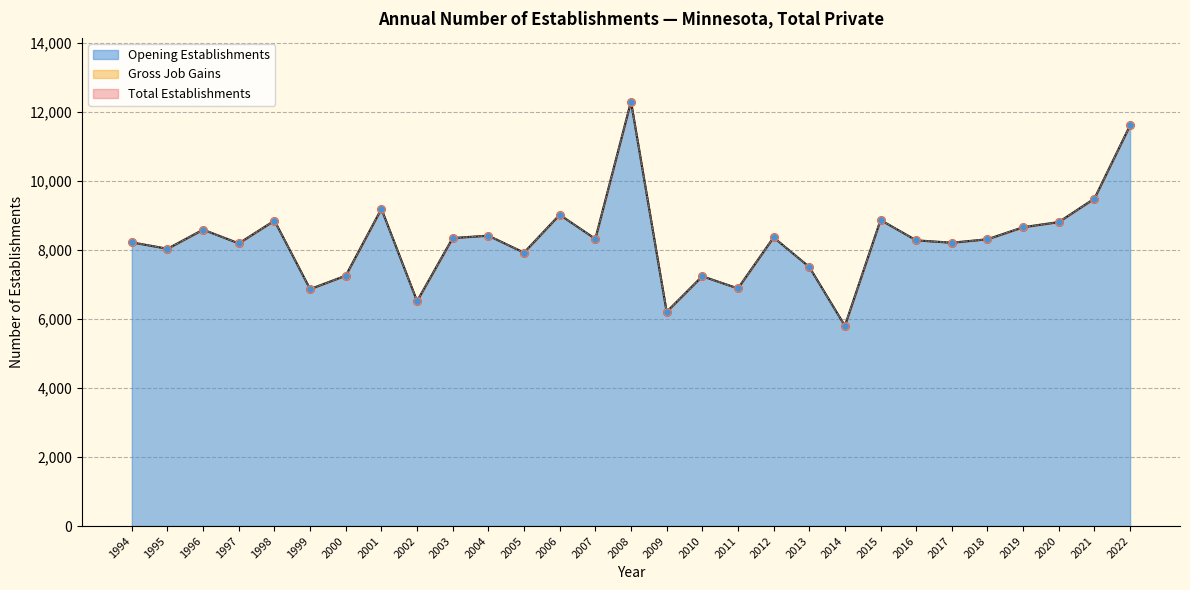

At how many categories does at least one series exceed 11900?

1